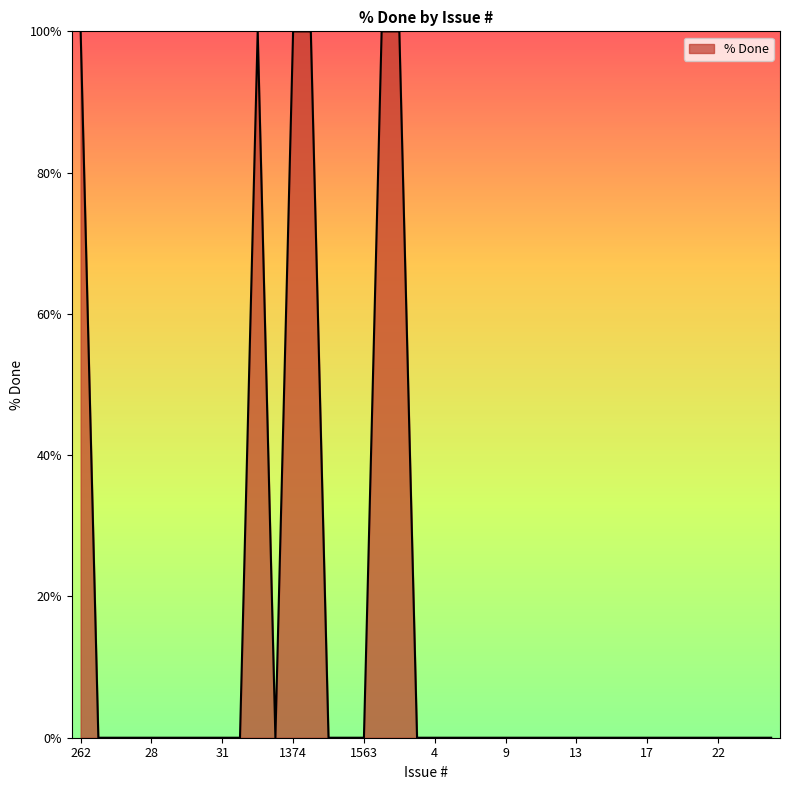

What is the greatest value displayed?

100